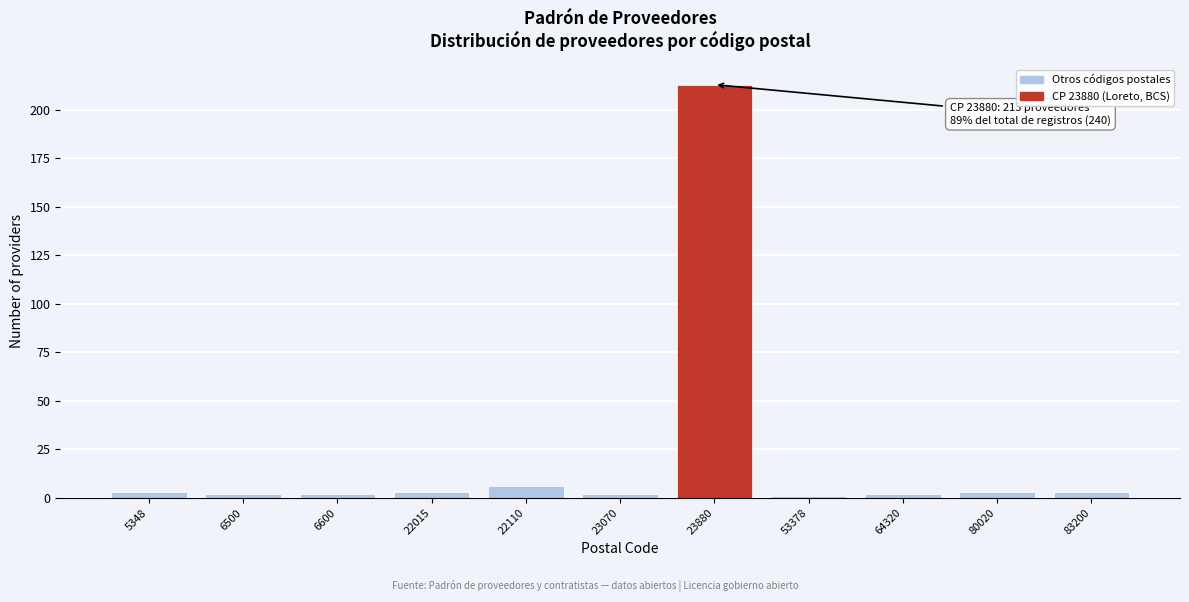

Reading left to right, list all the values displayed in this chart.

5348=3	6500=2	6600=2	22015=3	22110=6	23070=2	23880=213	53378=1	64320=2	80020=3	83200=3